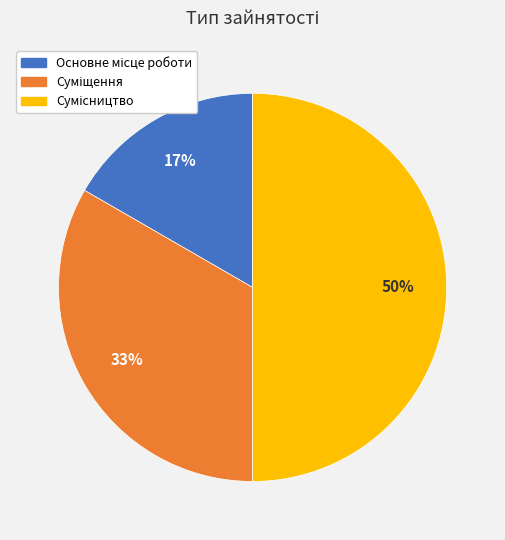

Count the number of slices in the pie.

3